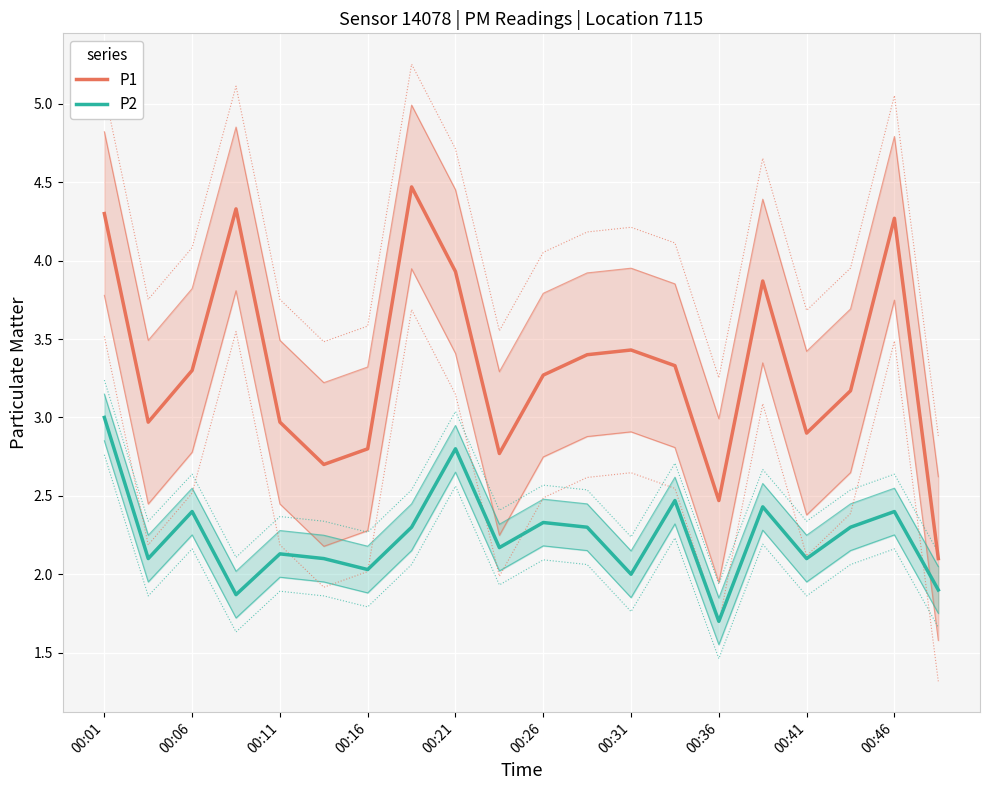

The P1 series shows 1.0 at 00:31. True or false?

False